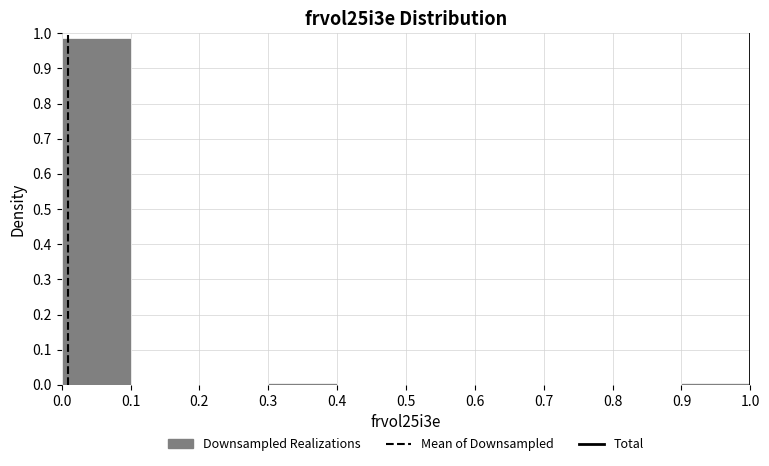

How tall is the bar that spans 0.0 to 0.1 on the x-axis? The values are not printed on the chart, so give them approximately, as read against the axis.

0.99